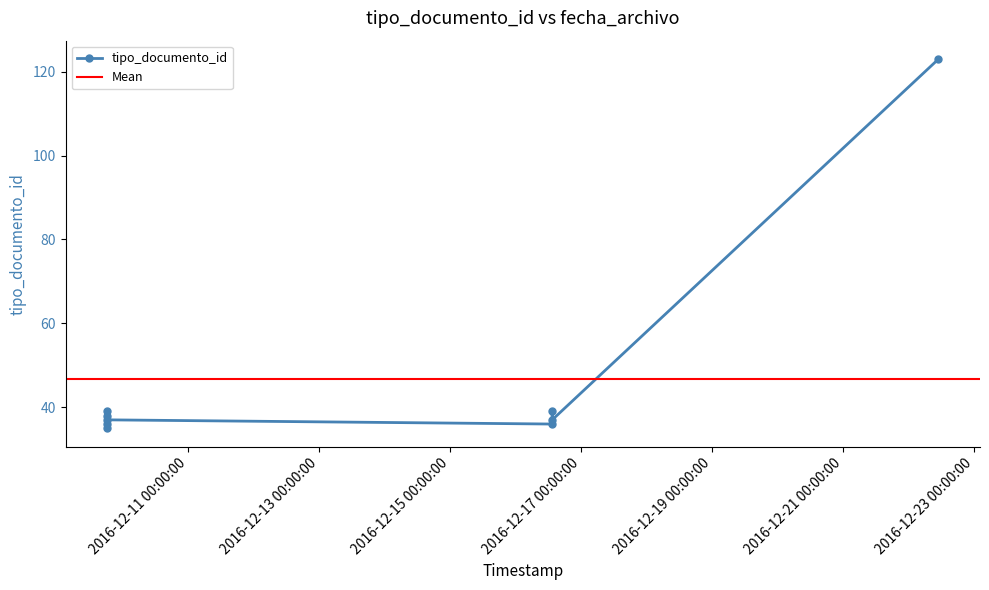

Reading left to right, extract all data points from this chart.

36	35	38	39	37	36	39	37	123